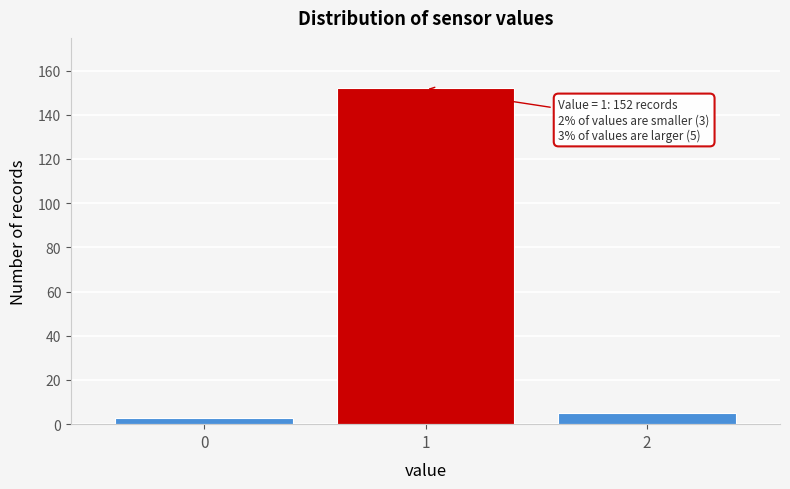

Reading left to right, transcribe all the data shown in this chart.

3	152	5